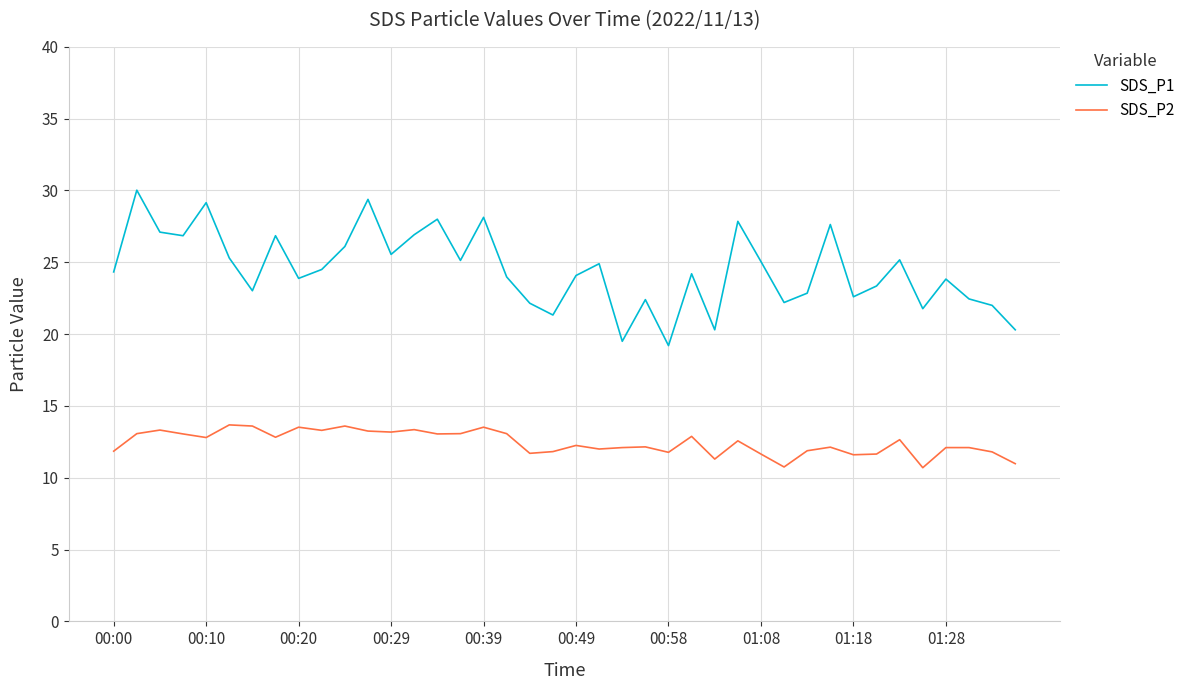

How many categories are shown in the chart?

40